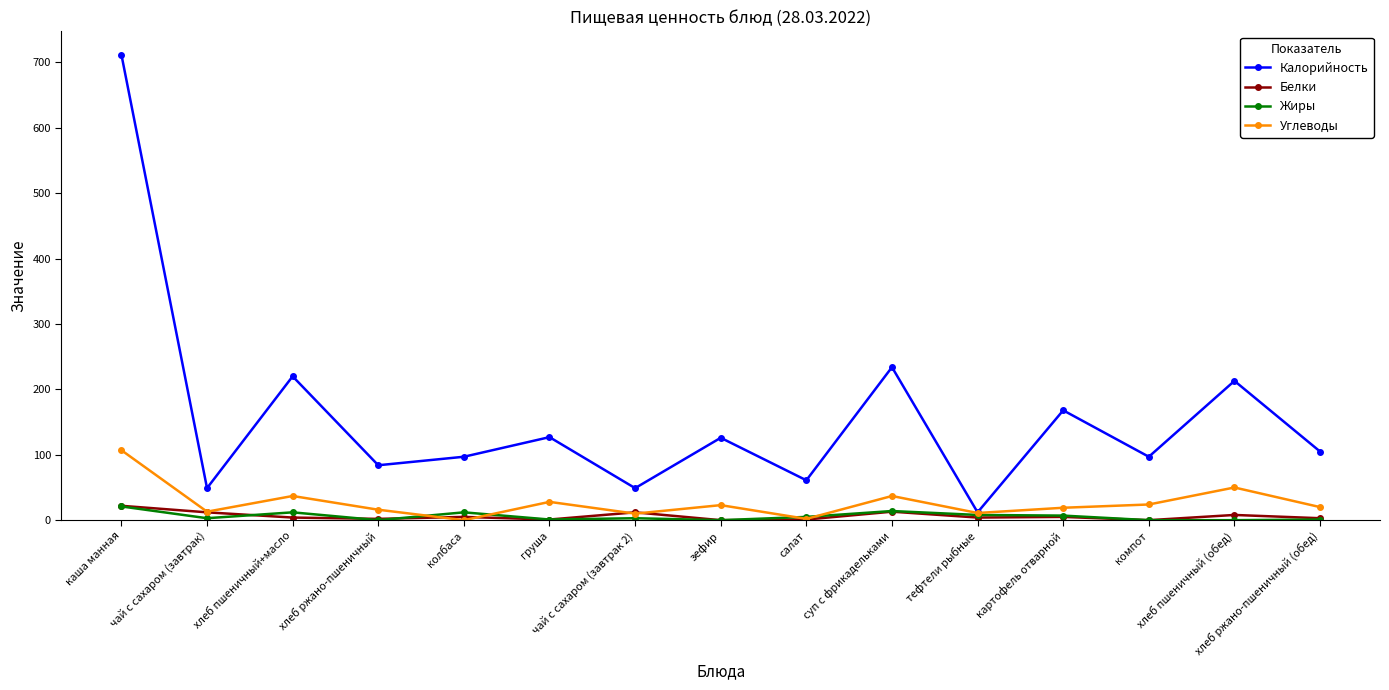

Where does the Жиры series first go above 3?

каша манная